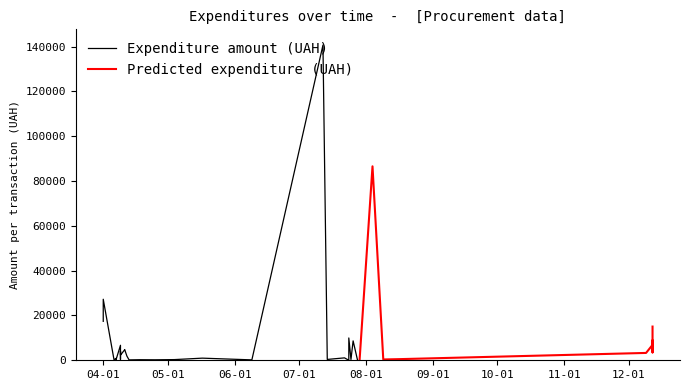

What is the difference between the values at 14 and 24?

9786.9